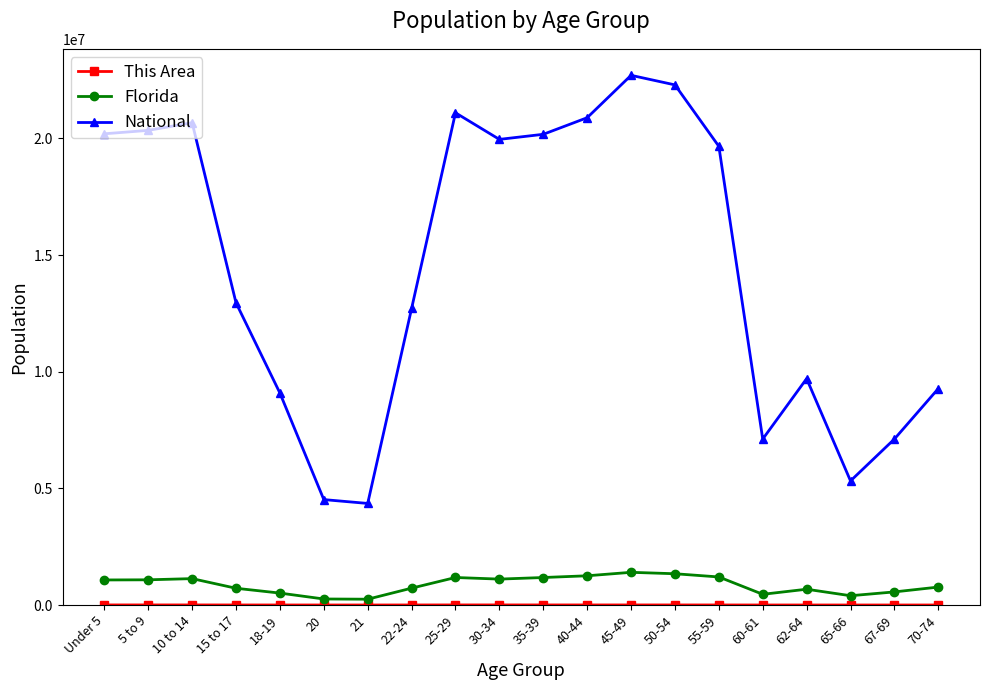

Is the value of National at 5 to 9 greater than the value of Florida at 62-64?

Yes